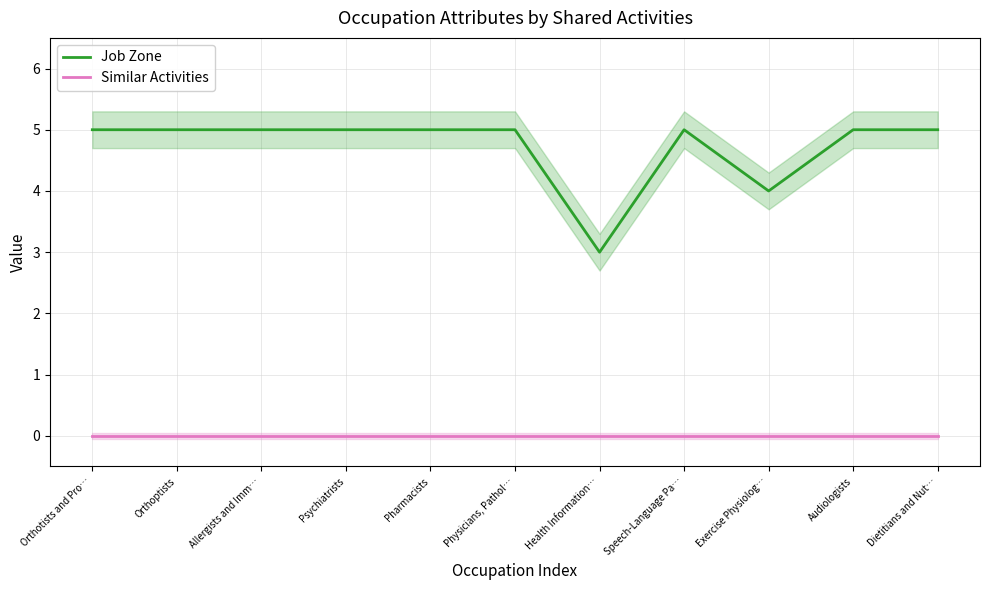

Which series changed the most between Physicians, Pathol… and Health Information…?

Job Zone